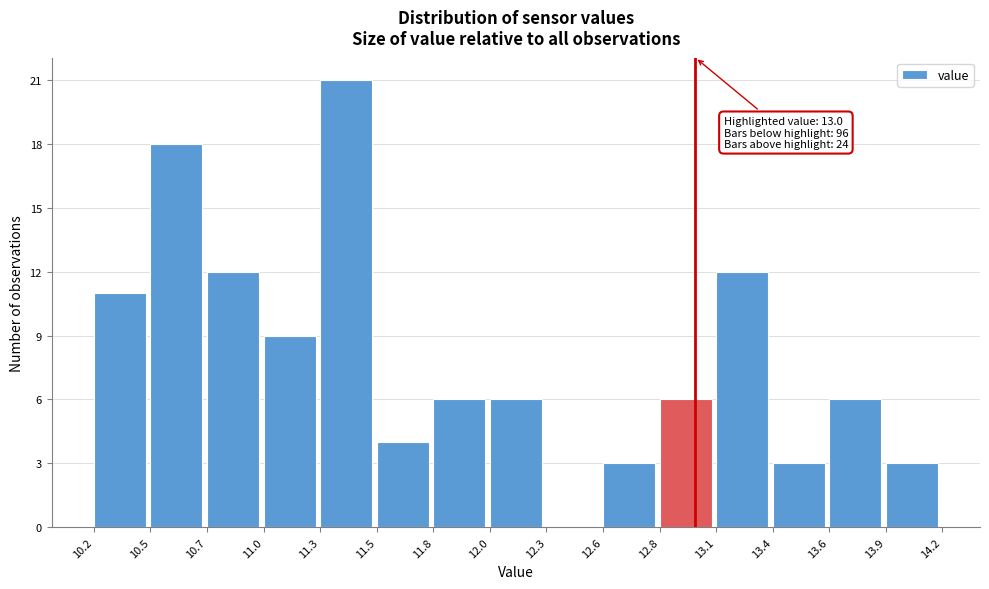

Reading left to right, what are all the values shown in this chart?

10.2=11	10.5=18	10.7=12	11.0=9	11.3=21	11.5=4	11.8=6	12.0=6	12.3=0	12.6=3	12.8=6	13.1=12	13.4=3	13.6=6	13.9=3